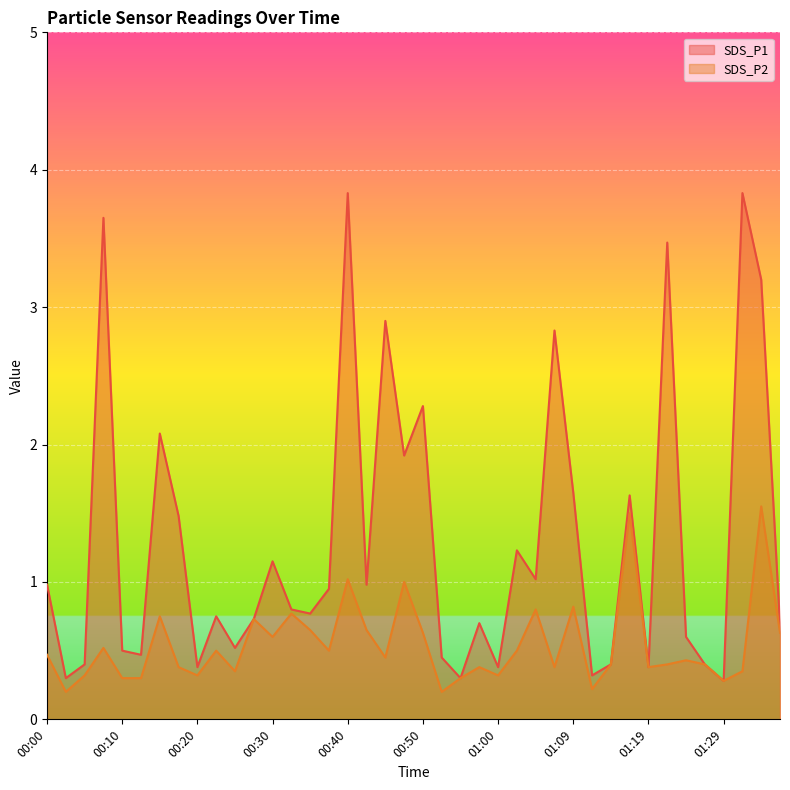

Between 00:08 and 00:13, which series saw the biggest shift?

SDS_P1